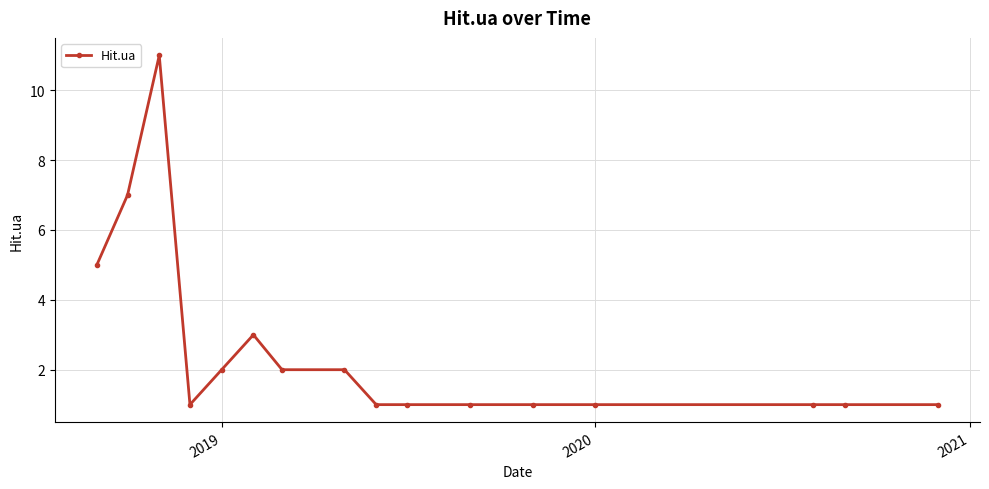

What is the difference between the maximum and second lowest values?

10